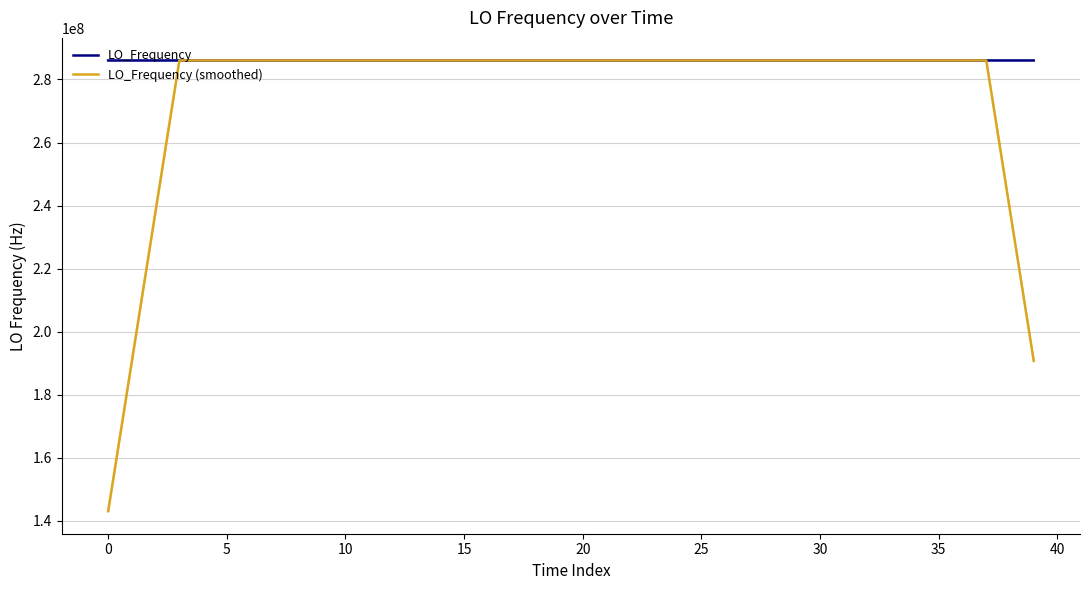

In LO_Frequency (smoothed), how many points are higher than both neighbors (excluding endpoints)?

5